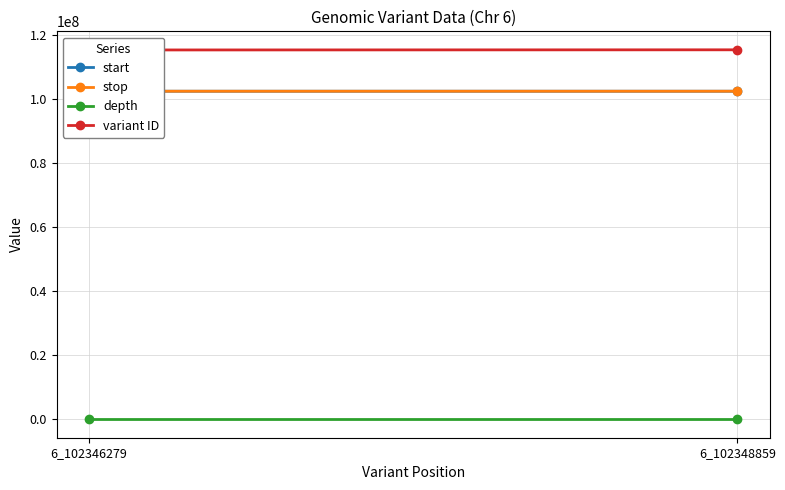

Between 6_102346279 and 6_102348859, which is larger?

6_102348859